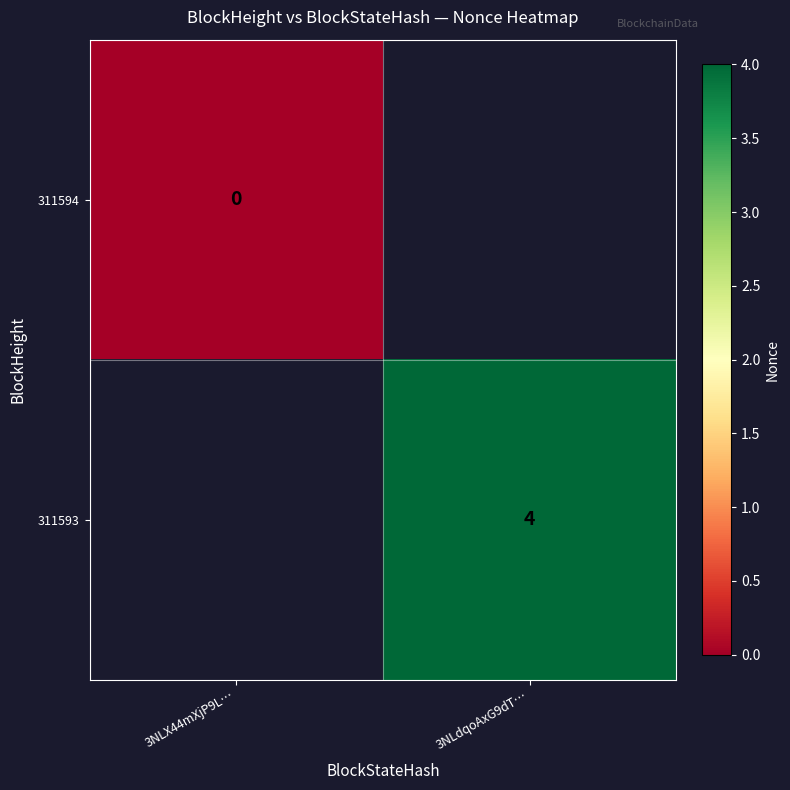

Is the value of 311594 at 3NLX44mXjP9L… greater than the value of 311593 at 3NLdqoAxG9dT…?

No